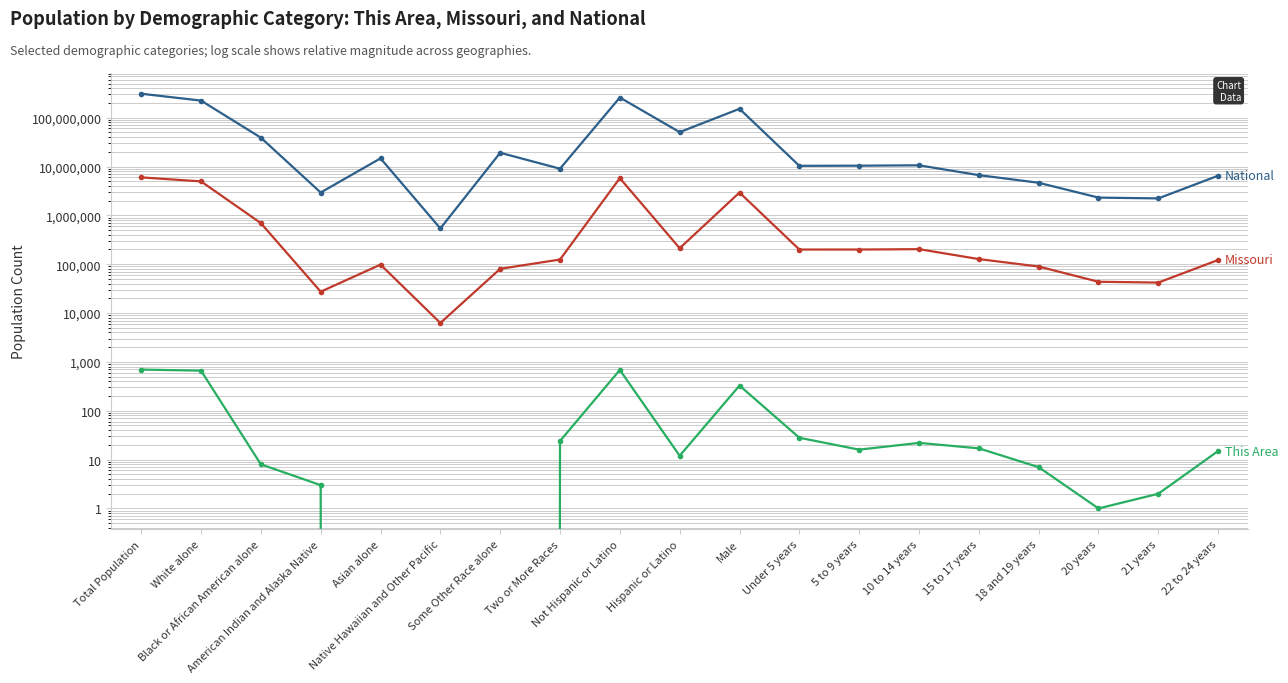

Reading left to right, what are all the values shown in this chart?

National: 308745538	223553265	38929319	2932248	14674252	540013	19107368	9009073	258267944	50477594	151781326	10319427	10389638	10579862	6656209	4647457	2308319	2223198	6482659
Missouri: 5988927	4958770	693391	27376	98083	6261	80457	124589	5776457	212470	2933477	199528	199591	203213	127366	89573	43723	42047	122023
This Area: 697	662	8	3	0	0	0	24	685	12	328	28	16	22	17	7	1	2	15